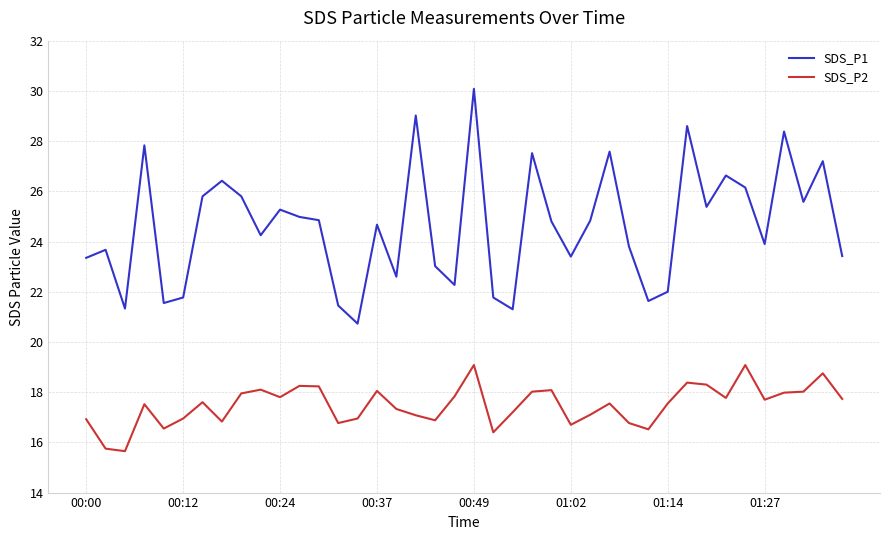

What is the greatest value displayed?

30.1